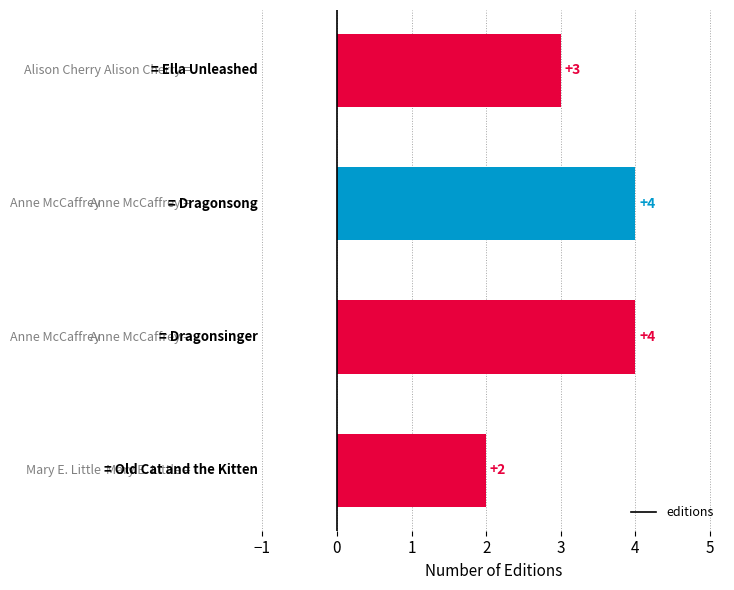

Are the bars grouped side by side (vs. stacked)?

No